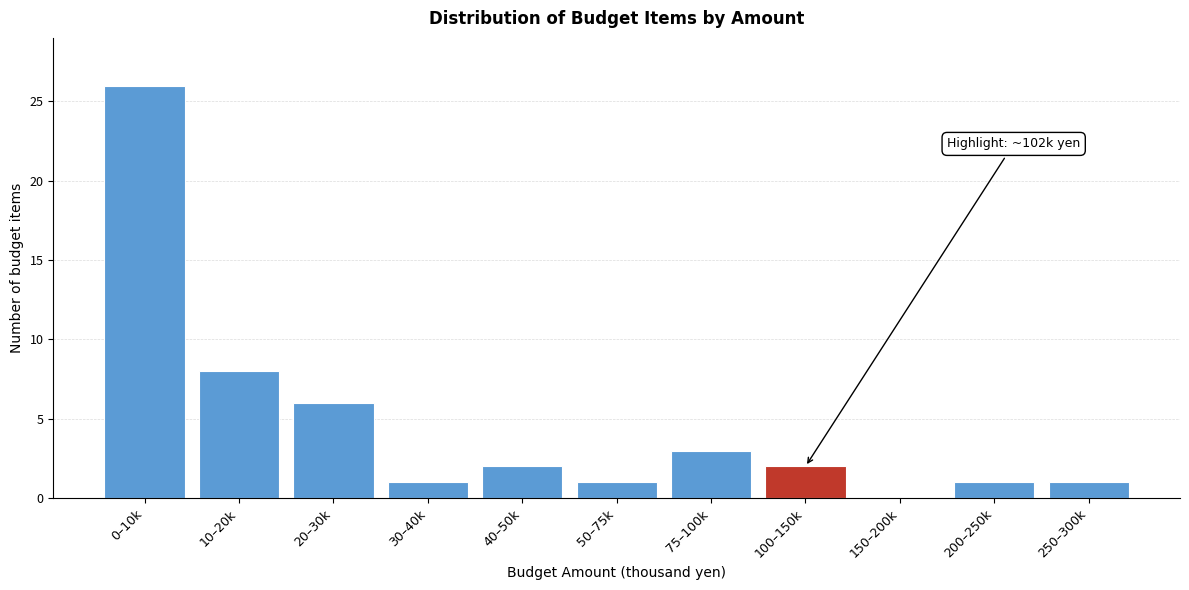

Reading left to right, list all the values displayed in this chart.

0–10k=26	10–20k=8	20–30k=6	30–40k=1	40–50k=2	50–75k=1	75–100k=3	100–150k=2	150–200k=0	200–250k=1	250–300k=1